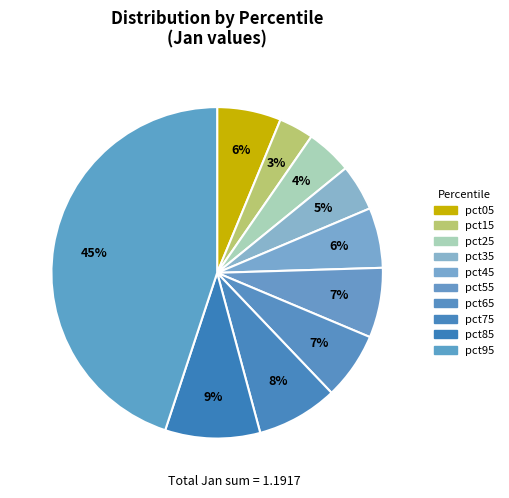

What percentage is the pct35 slice, to the nearest percent?

5%